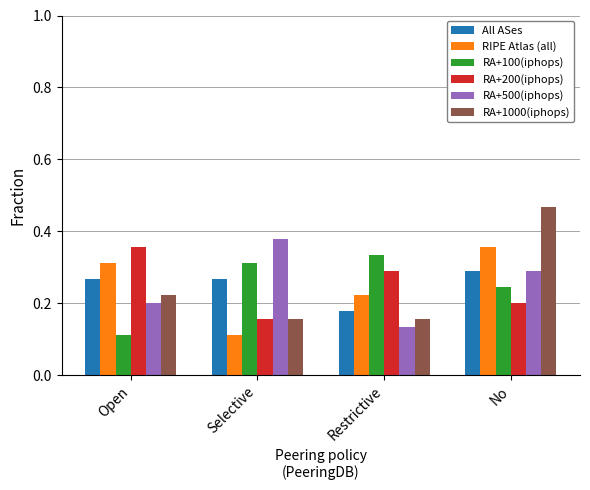

Which label corresponds to the largest value in the chart?

No